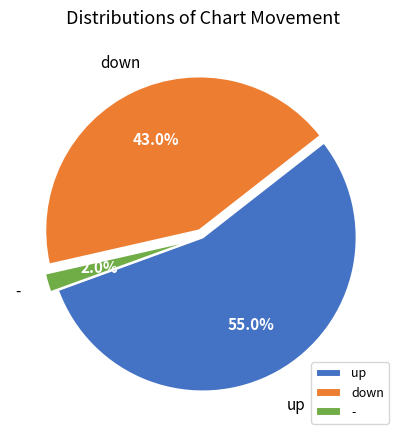

What is the largest slice in the pie chart?

up